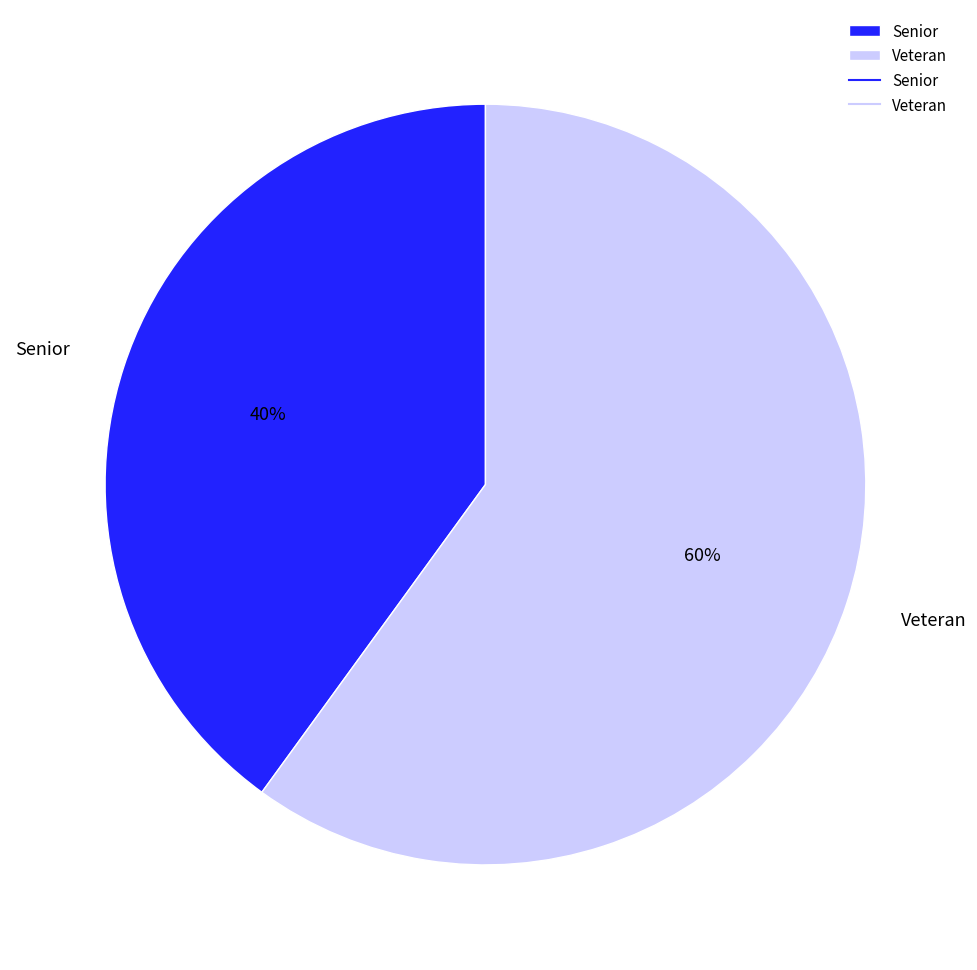

To the nearest percent, what is the average slice percentage?

50%